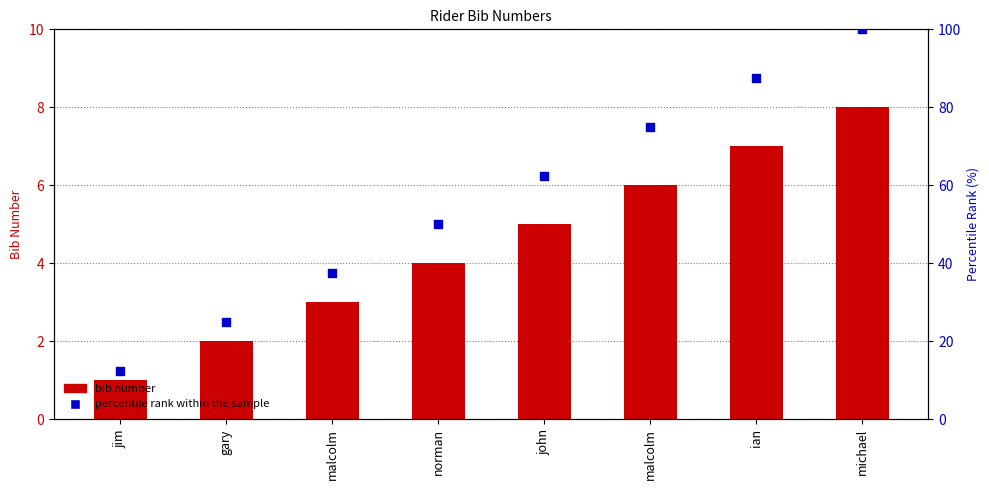

At which category is the sum across all series the highest?

michael